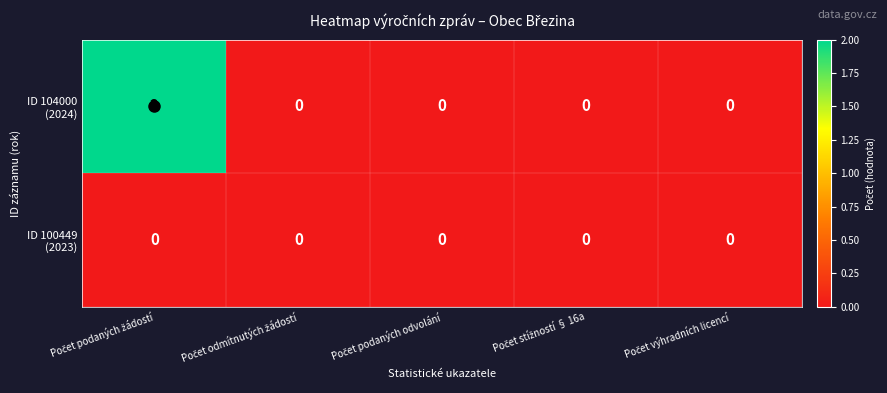

Which label corresponds to the smallest value in the chart?

Počet odmítnutých žádostí